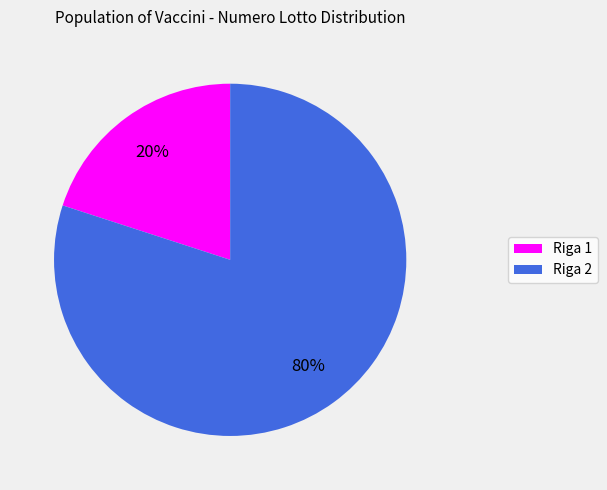

Which has a higher value, Riga 1 or Riga 2?

Riga 2